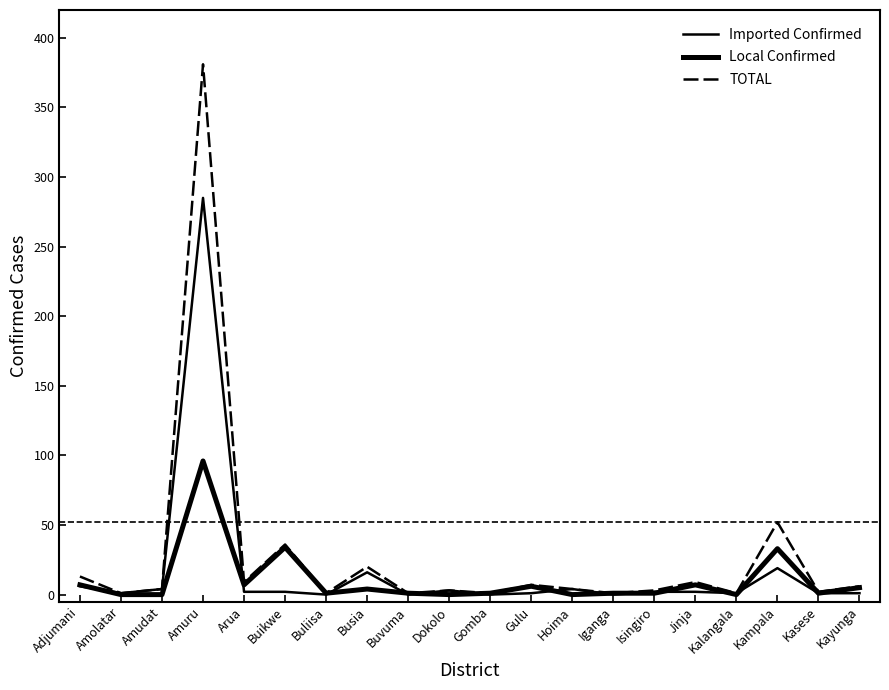

What is the total value across all series at Kayunga?

12